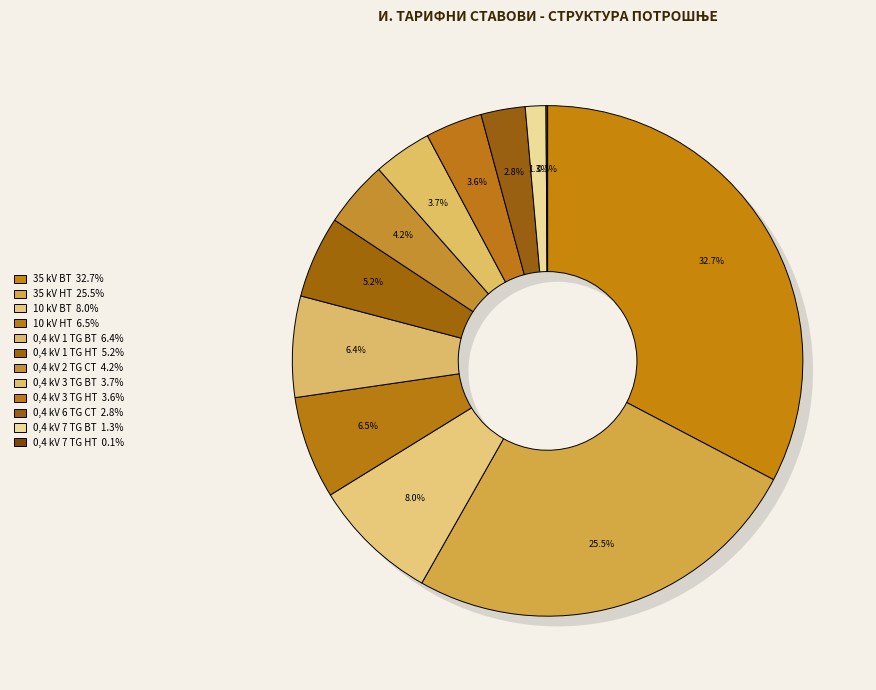

Is there a majority slice in this chart?

No